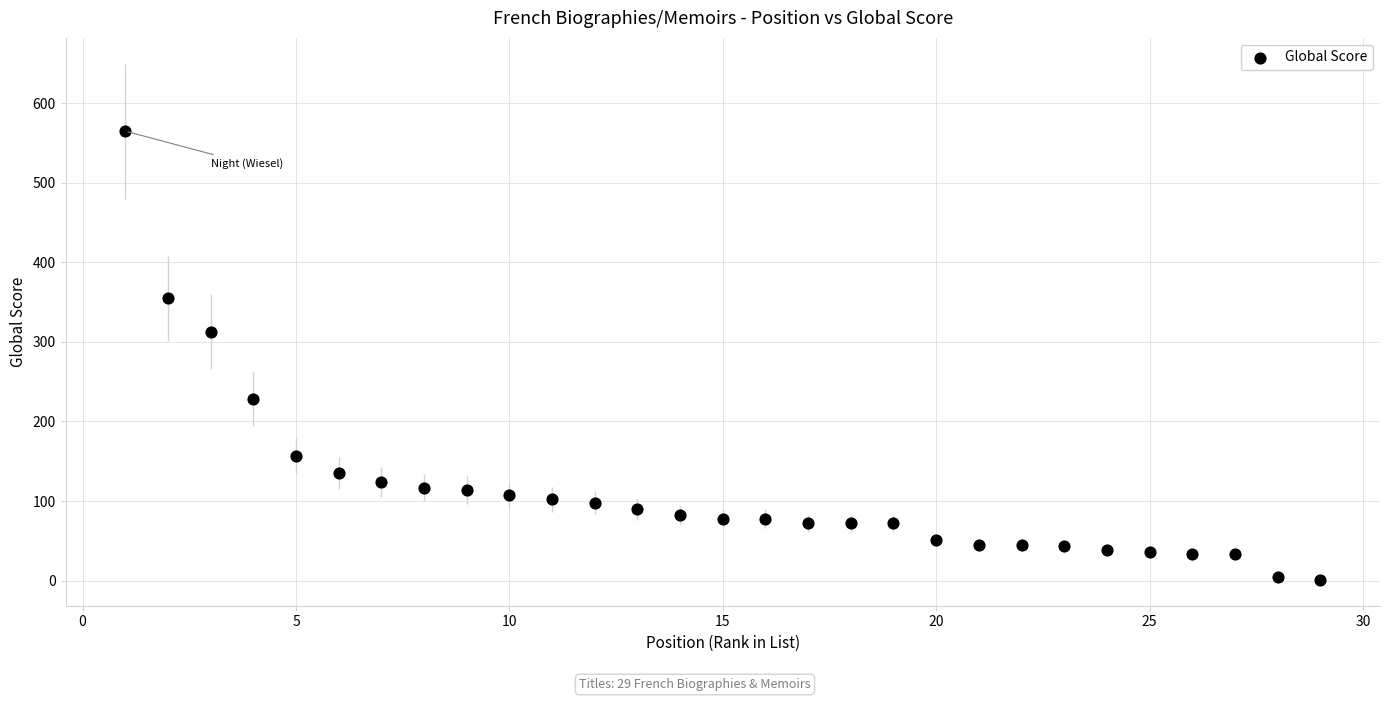

What Y value in the scatter plot is closest to 283?

313